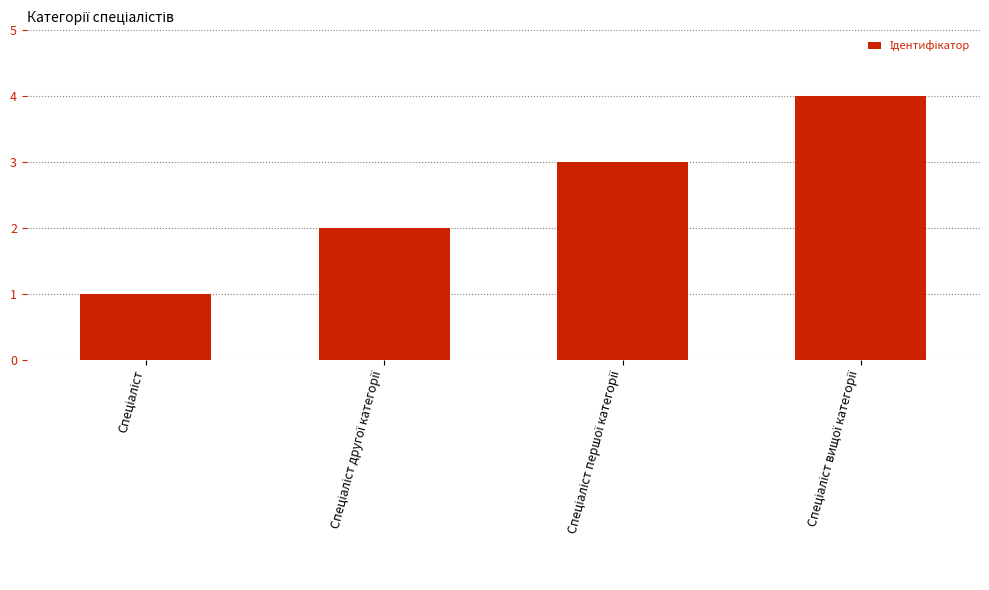

What is the difference between the maximum and minimum values?

3